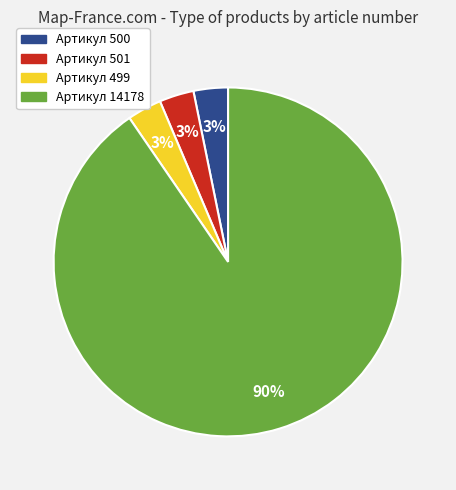

What is the ratio of the value at Артикул 500 to the value at Артикул 499?

1.0